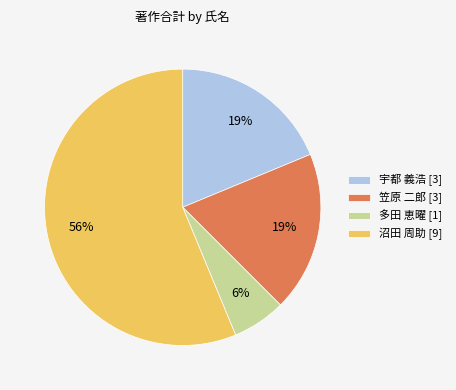

True or false: 沼田 周助 [9] accounts for 56% of the total.

True